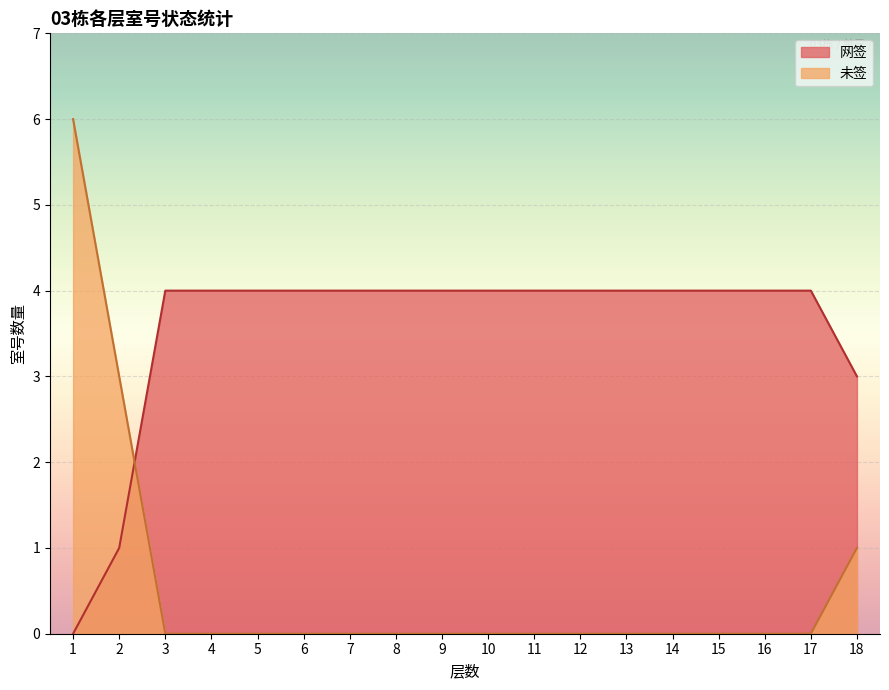

Which series has the widest spread of values?

未签